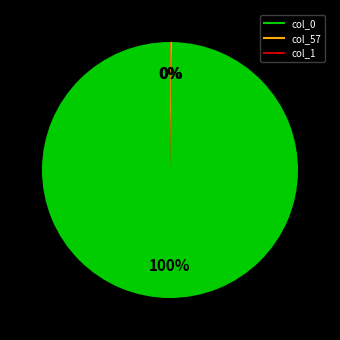

To the nearest percent, what portion does col_0 represent?

100%